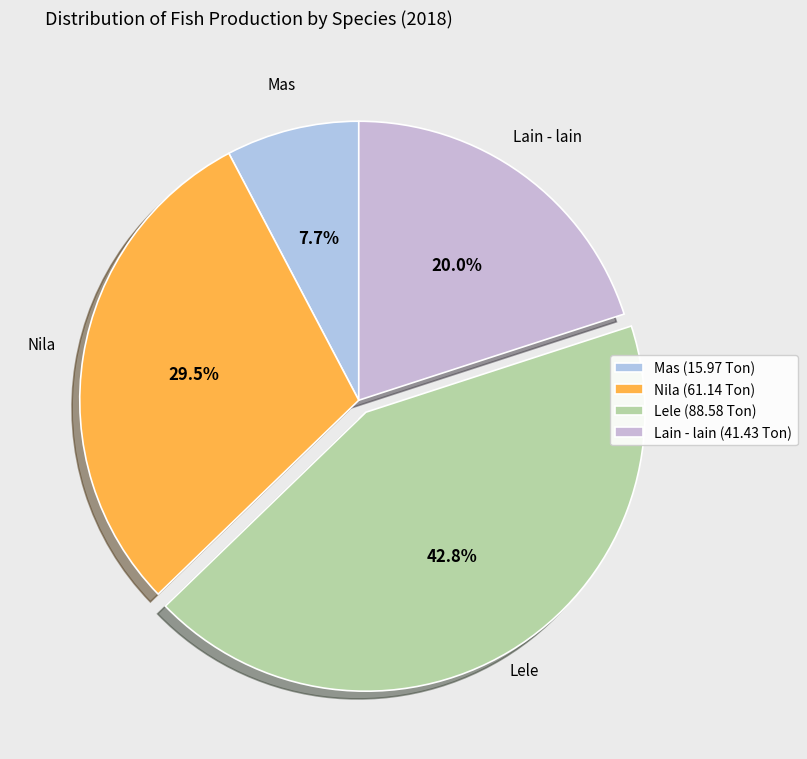

How many segments does this pie chart have?

4